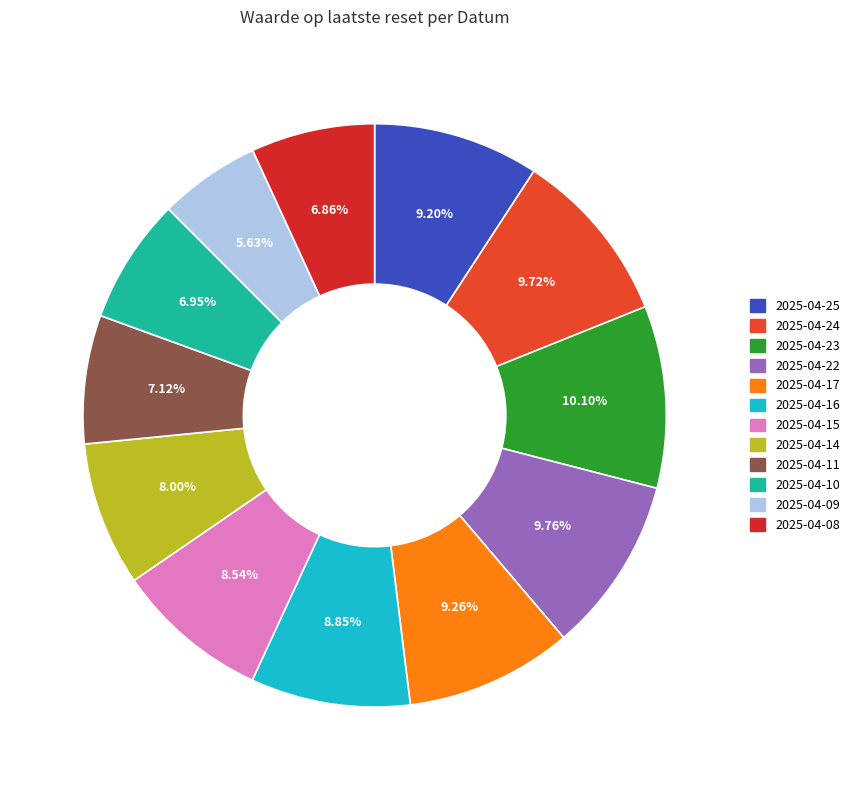

To the nearest percent, what is the combined percentage of 2025-04-23 and 2025-04-11?

17%